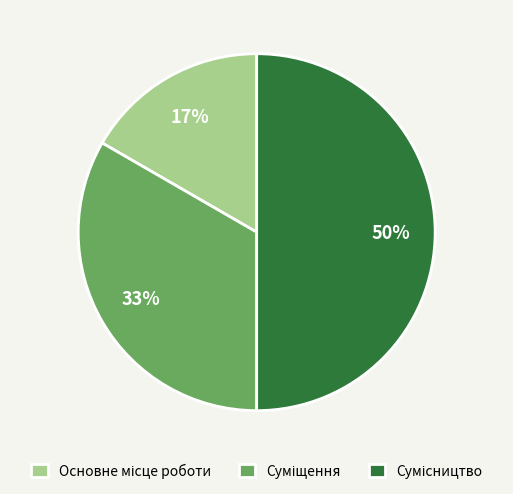

To the nearest percent, what is the difference between the largest and smallest slice percentages?

33%